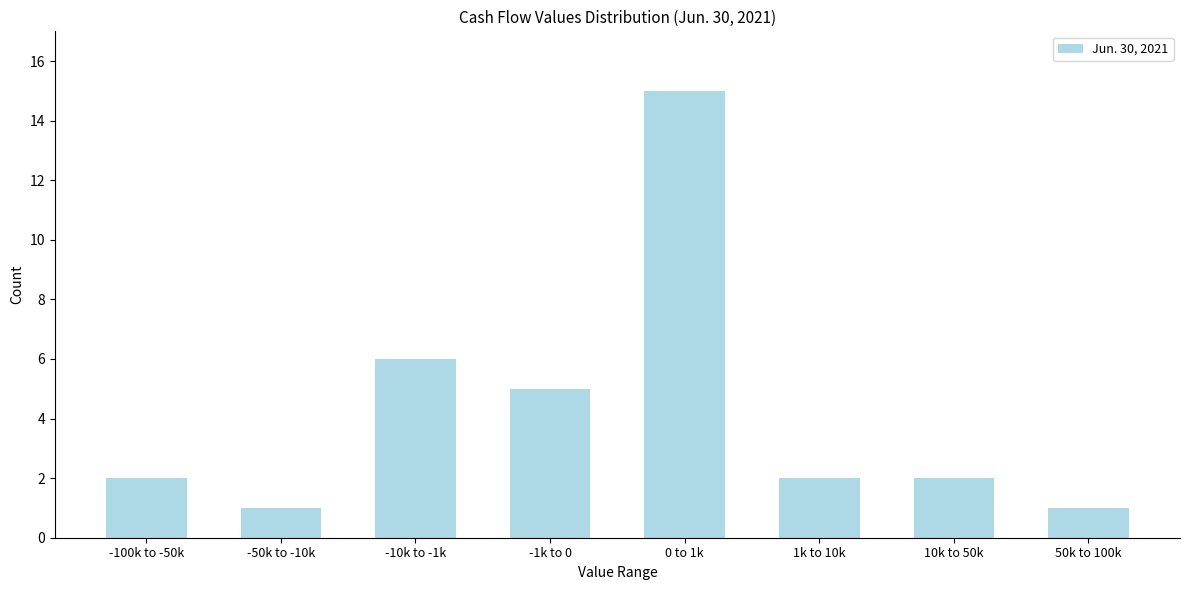

Reading left to right, list all the values displayed in this chart.

2	1	6	5	15	2	2	1